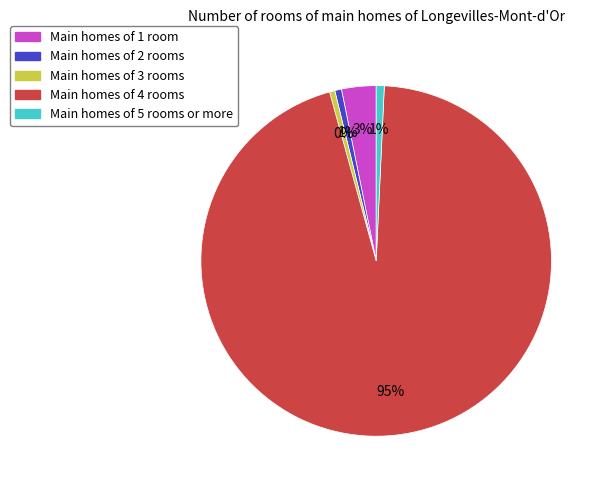

Which slice represents more than half of the pie?

Main homes of 4 rooms